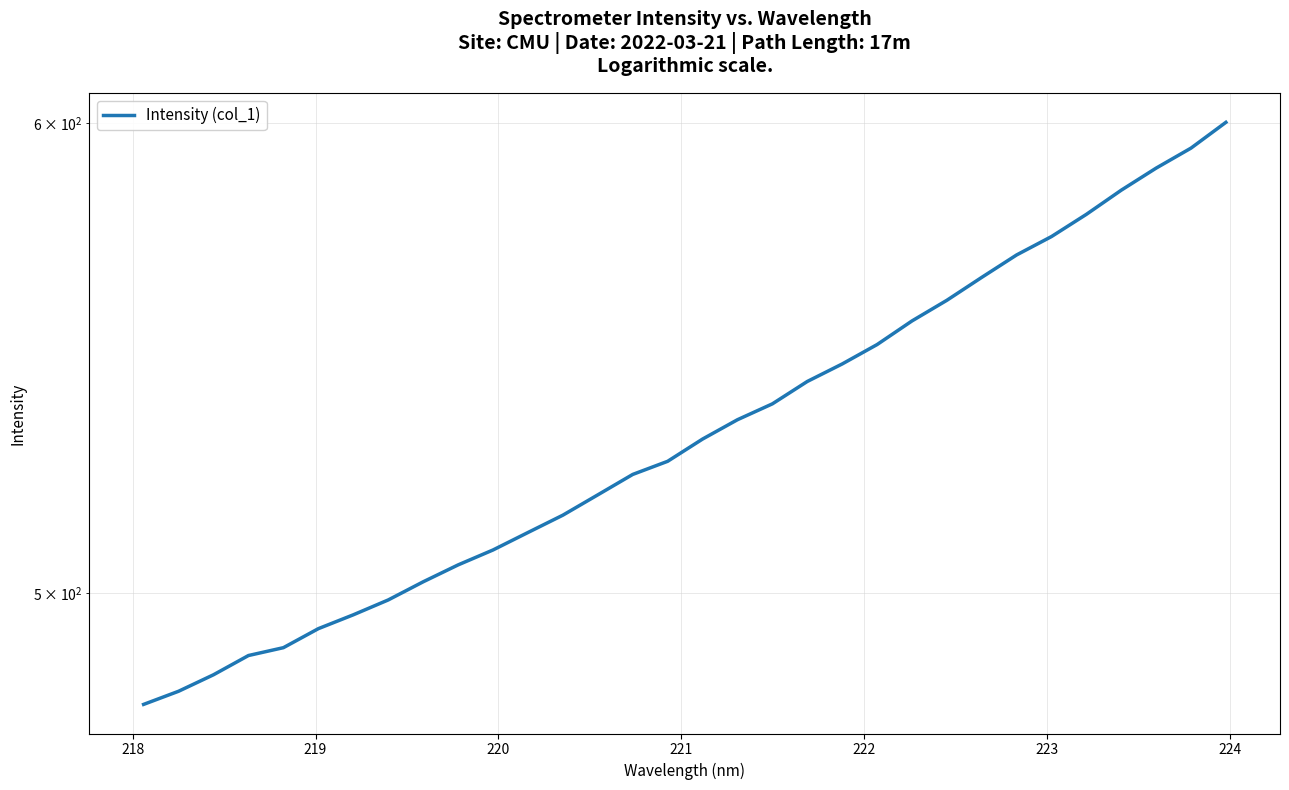

How many values are below 530?

16